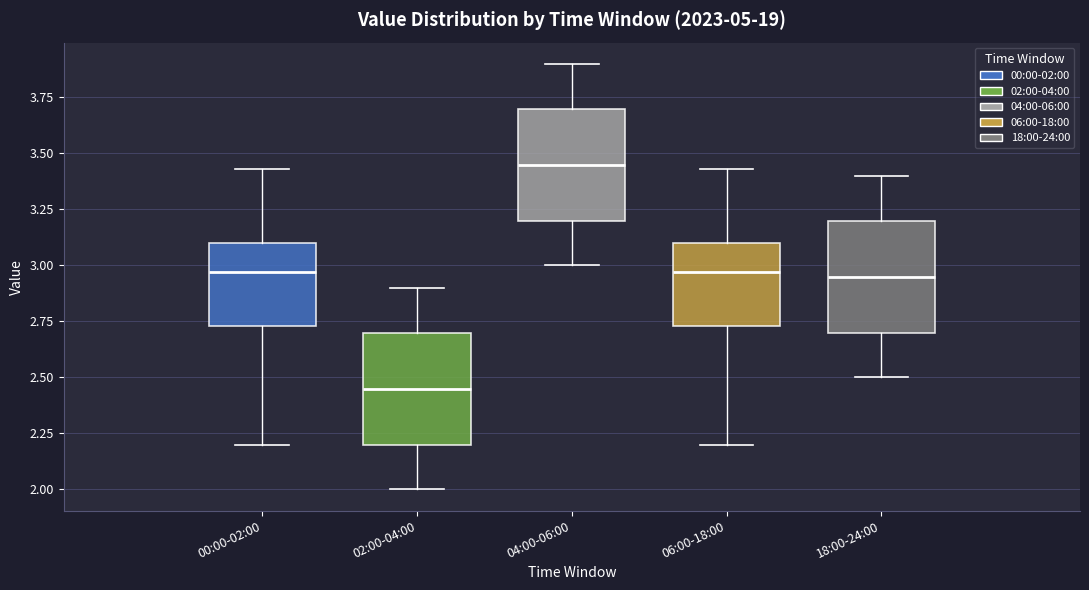

Which box's median line is the highest?

04:00-06:00